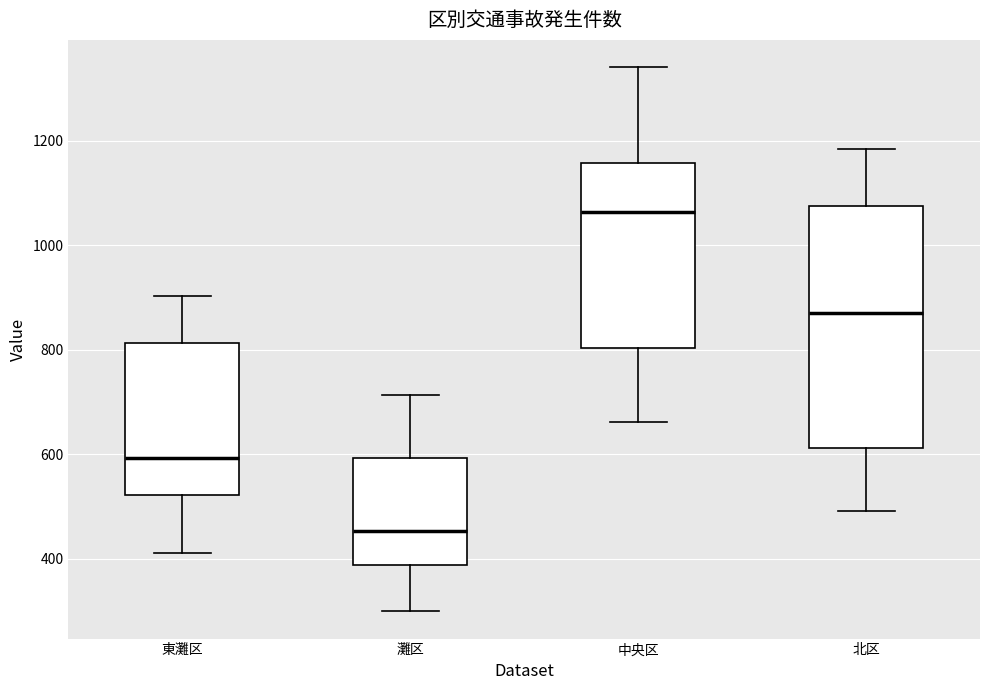

Which box's median line is the lowest?

灘区